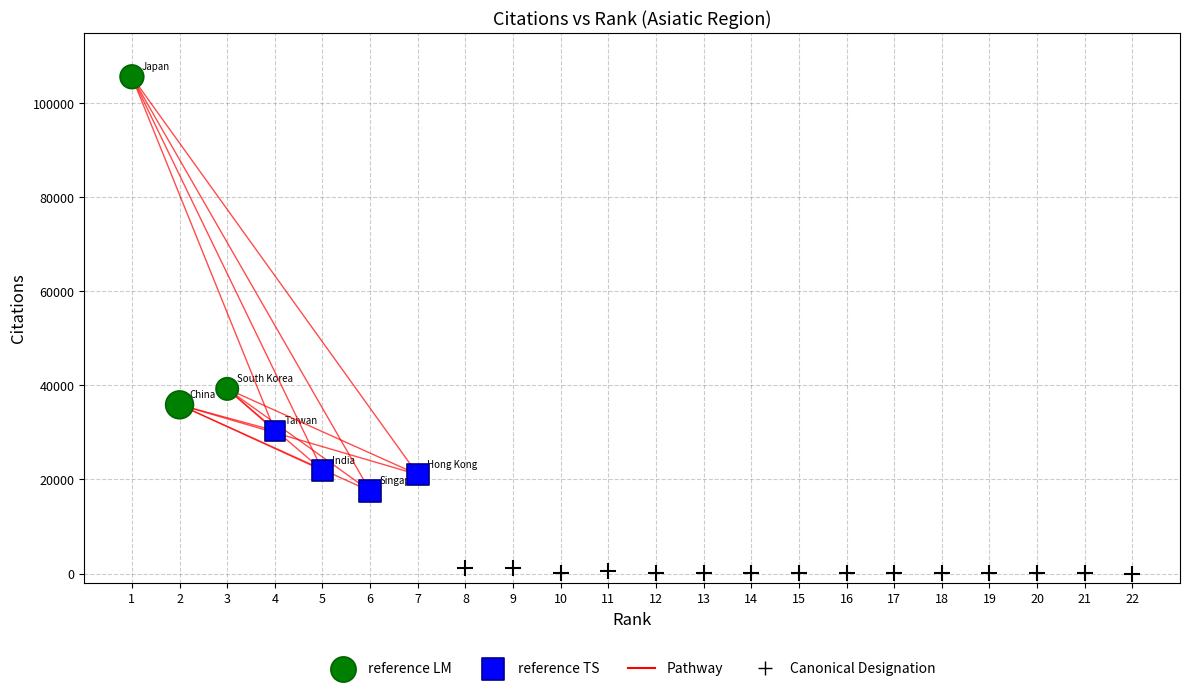

Which series reaches the maximum Y coordinate?

reference LM